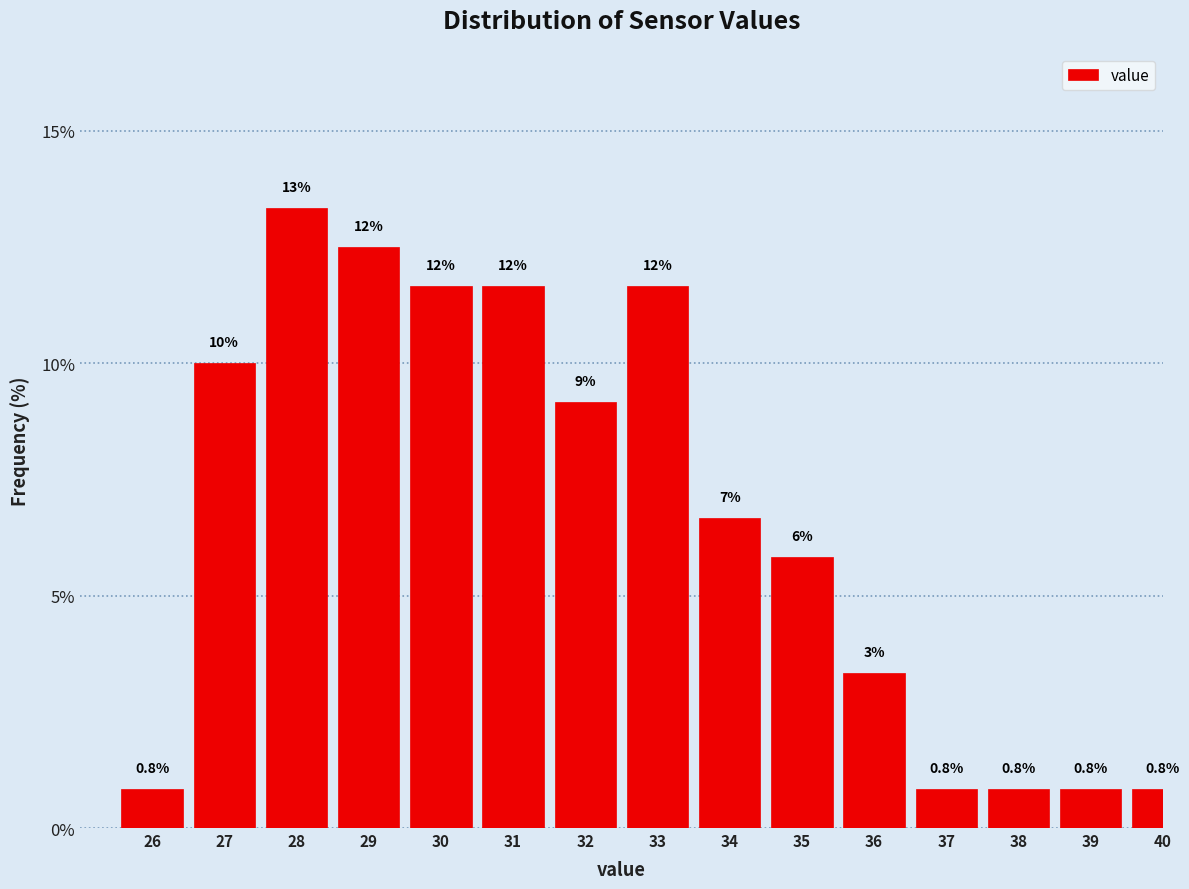

Are the bars horizontal?

No